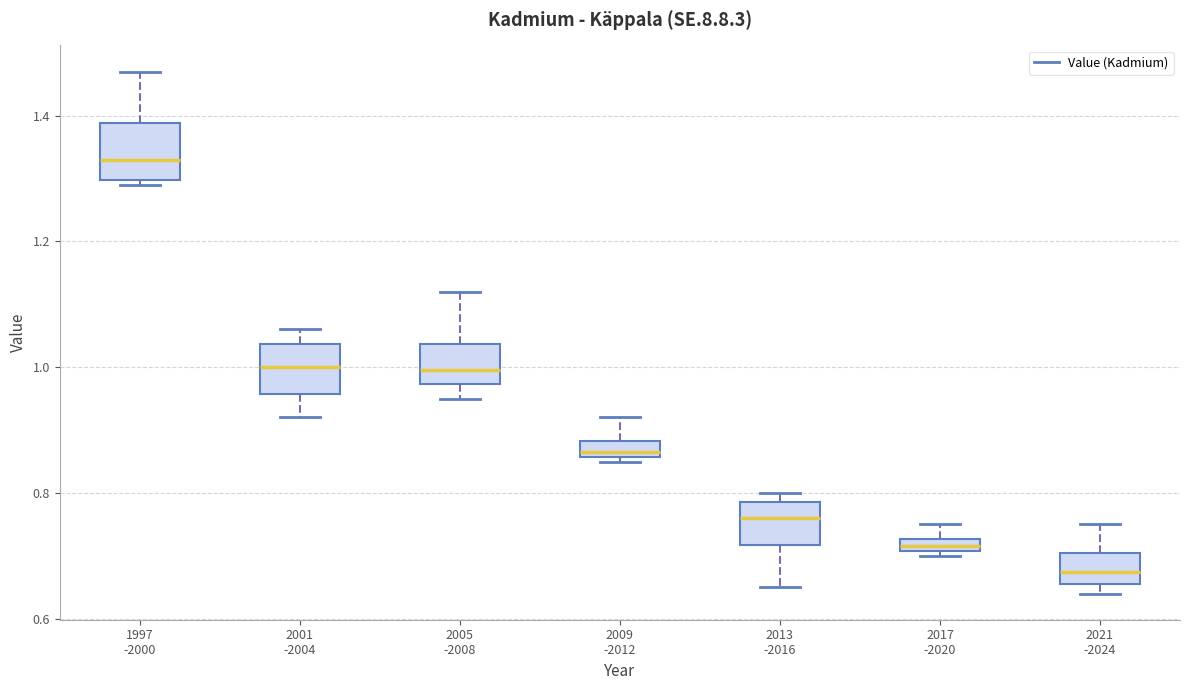

Which box has the highest median line?

1997 -2000